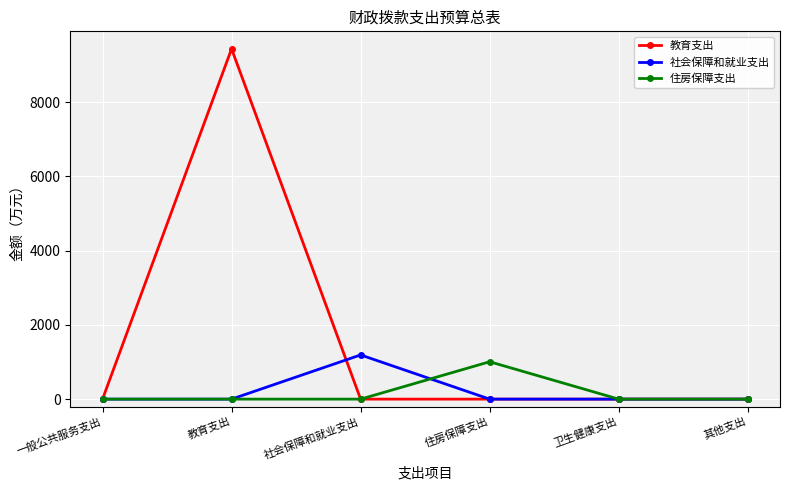

At which category does the chart reach its peak across all series?

教育支出